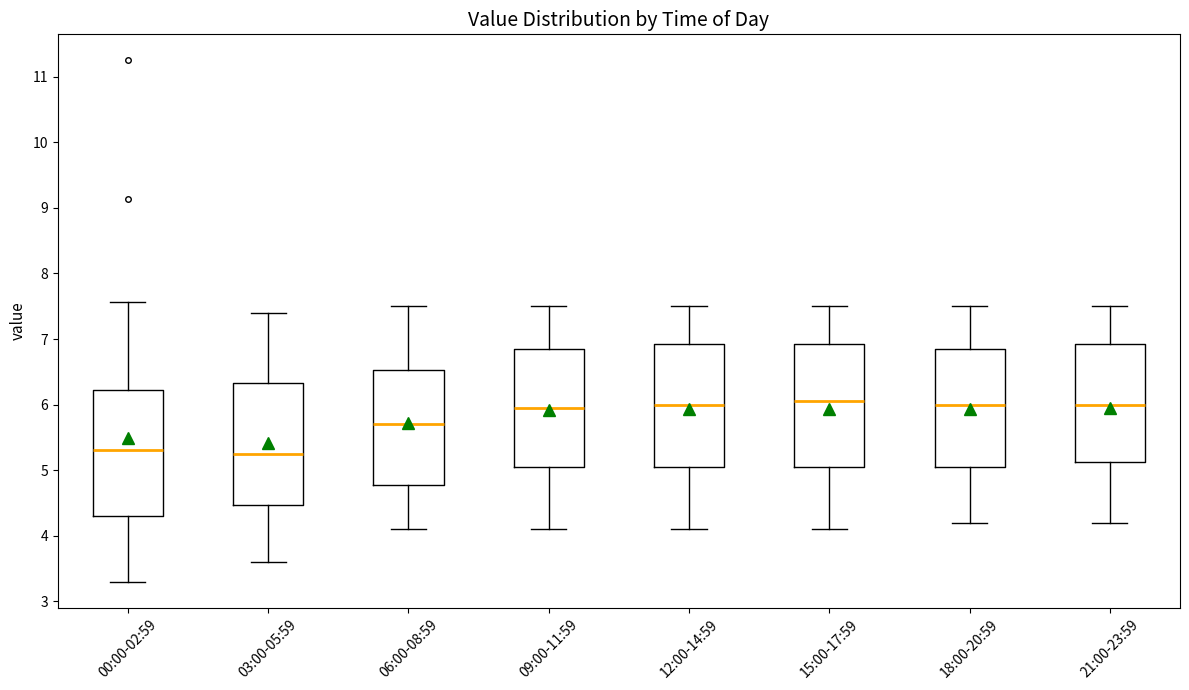

Reading left to right, transcribe this box plot: for each box, give where its median line is, the range the box spans, and where its two whiskers end, as read against the y-axis. The values are not printed on the chart, so give them approximately, as read against the axis.

00:00-02:59: median 5.3, box 4.3 to 6.2, whiskers 3.3 to 7.6
03:00-05:59: median 5.3, box 4.5 to 6.3, whiskers 3.6 to 7.4
06:00-08:59: median 5.7, box 4.8 to 6.5, whiskers 4.1 to 7.5
09:00-11:59: median 6.0, box 5.1 to 6.9, whiskers 4.1 to 7.5
12:00-14:59: median 6.0, box 5.1 to 6.9, whiskers 4.1 to 7.5
15:00-17:59: median 6.1, box 5.1 to 6.9, whiskers 4.1 to 7.5
18:00-20:59: median 6.0, box 5.1 to 6.9, whiskers 4.2 to 7.5
21:00-23:59: median 6.0, box 5.1 to 6.9, whiskers 4.2 to 7.5